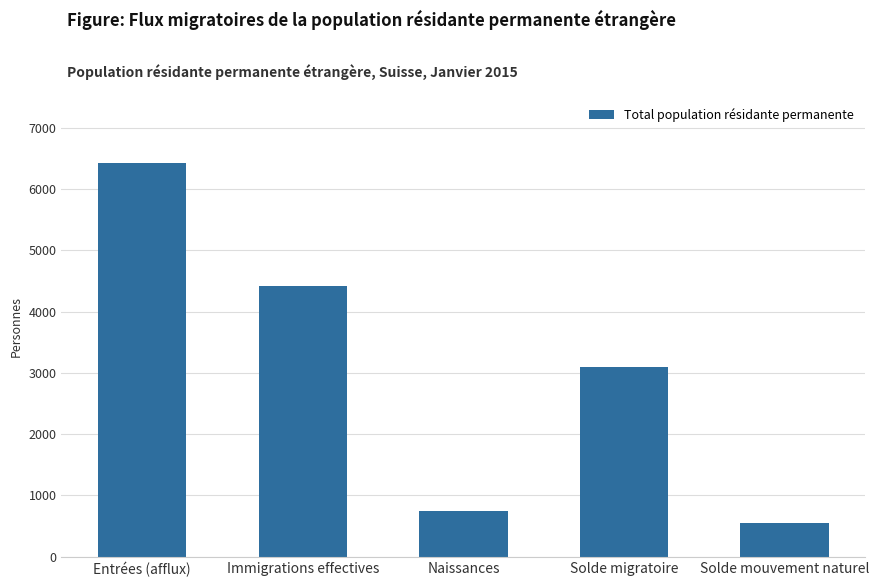

Rank the categories by value from highest to lowest.

Entrées (afflux), Immigrations effectives, Solde migratoire, Naissances, Solde mouvement naturel